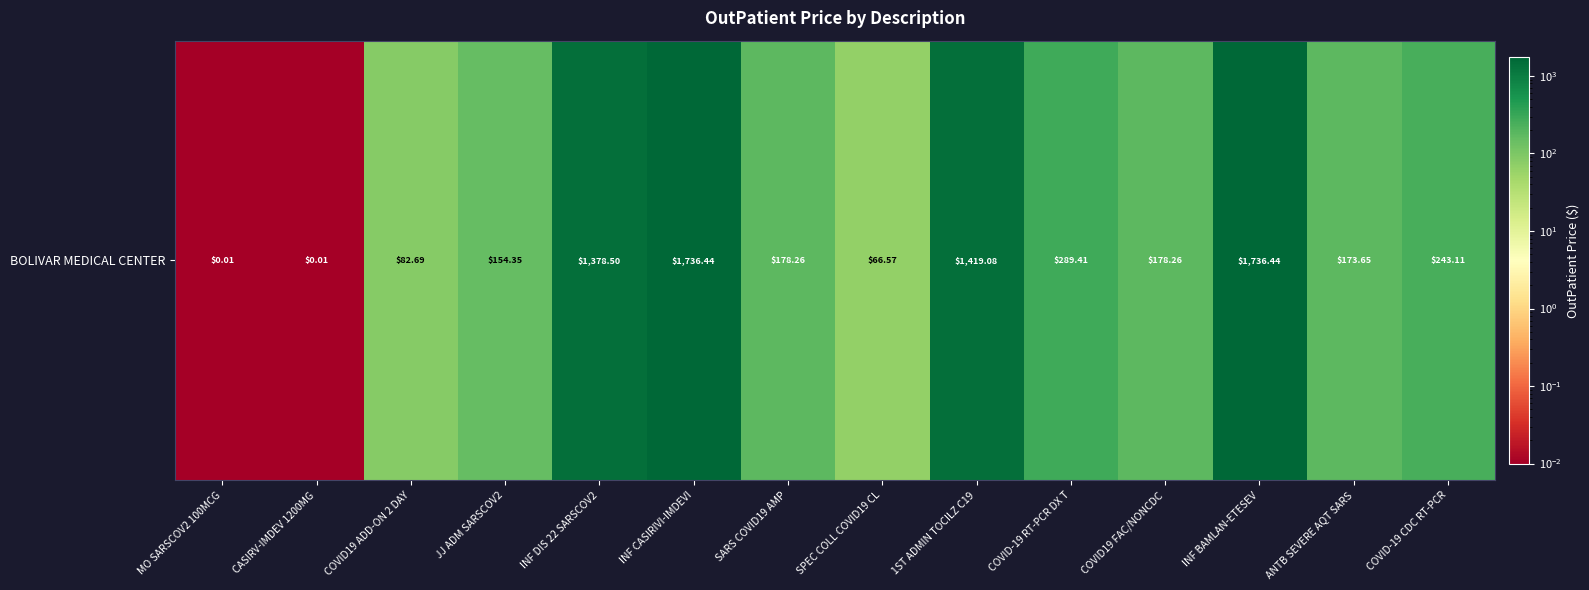

How many distinct data groups are displayed?

1